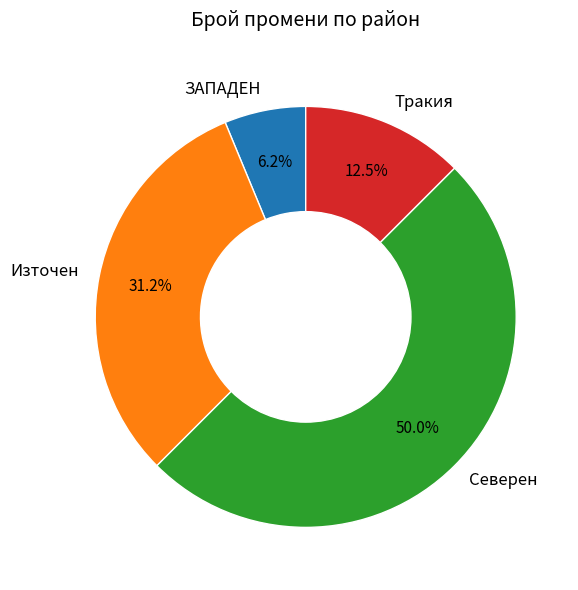

Which category has the biggest portion of the pie?

Северен